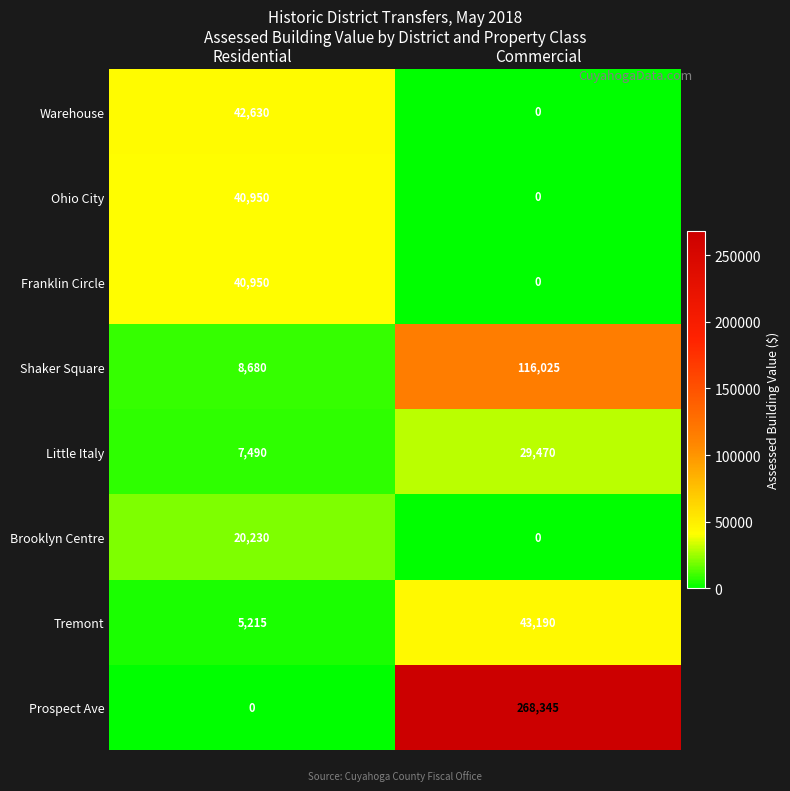

The value of Prospect Ave at Residential is 0. True or false?

True